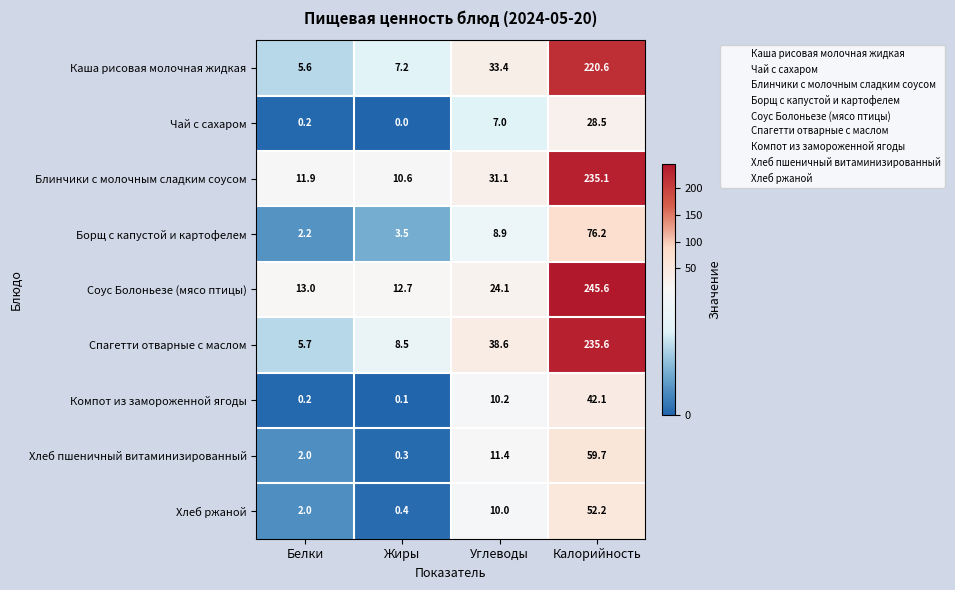

At which label is Хлеб ржаной closest to 26?

Углеводы